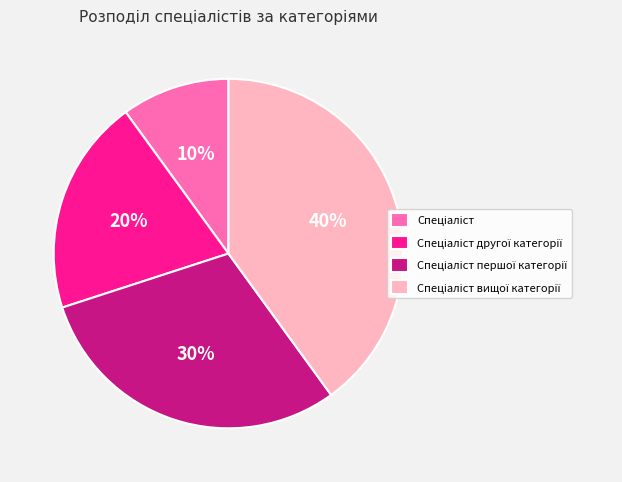

To the nearest percent, what is the difference between the largest and smallest slice percentages?

30%